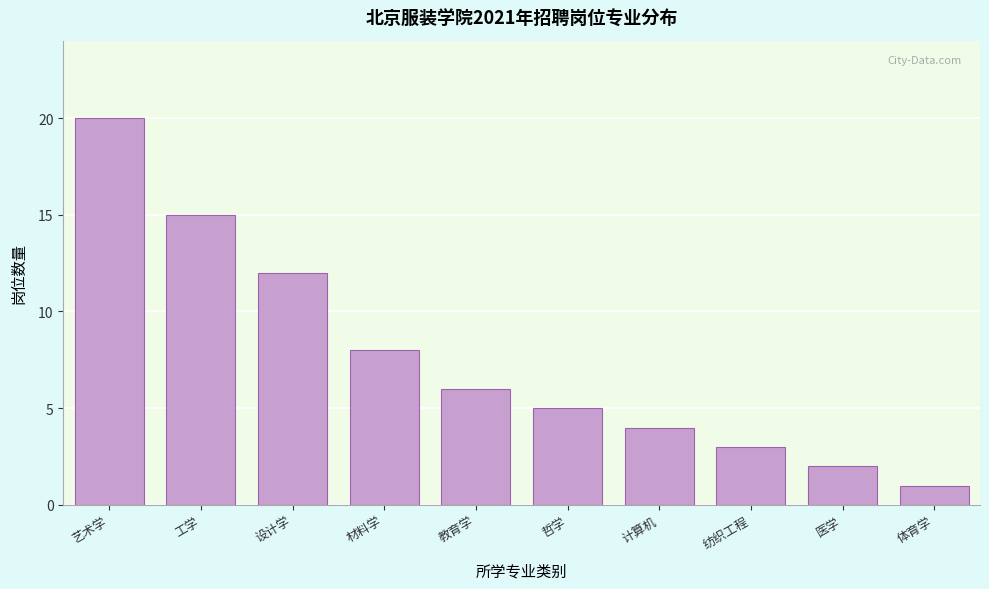

Reading right to left, list all the values displayed in this chart.

体育学=1	医学=2	纺织工程=3	计算机=4	哲学=5	教育学=6	材料学=8	设计学=12	工学=15	艺术学=20